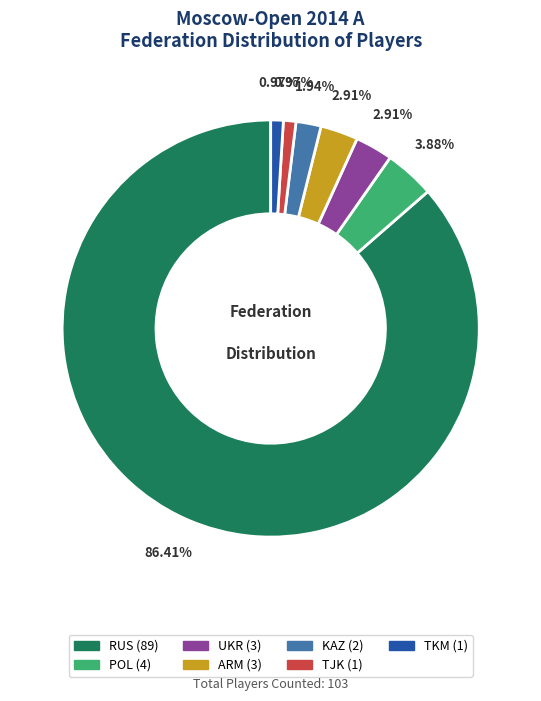

Which category has the biggest portion of the pie?

RUS